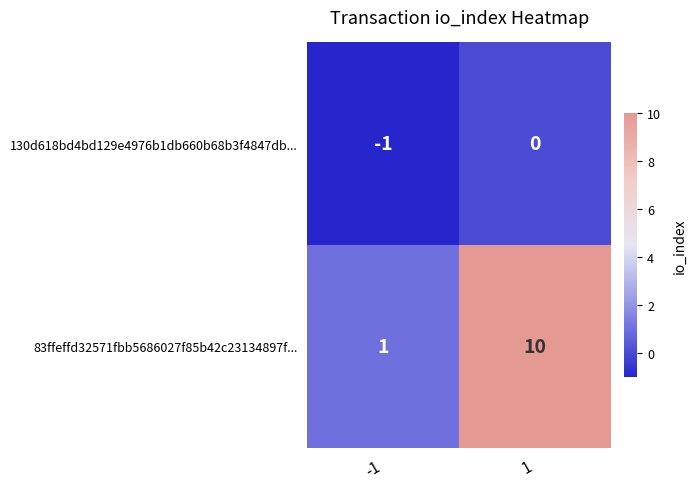

What is the spread (max minus min) of values at 1?

10